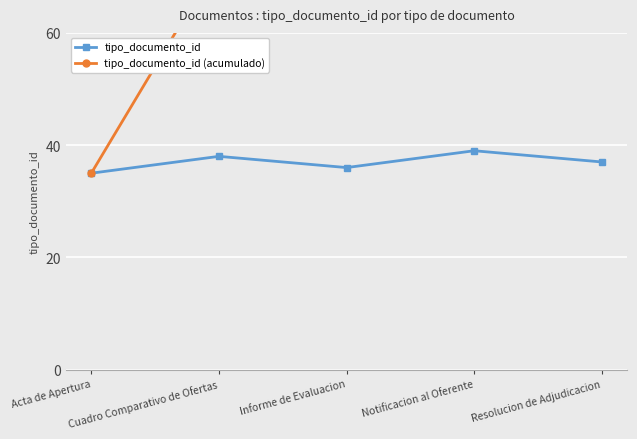

Where is the first local maximum for tipo_documento_id?

Cuadro Comparativo de Ofertas